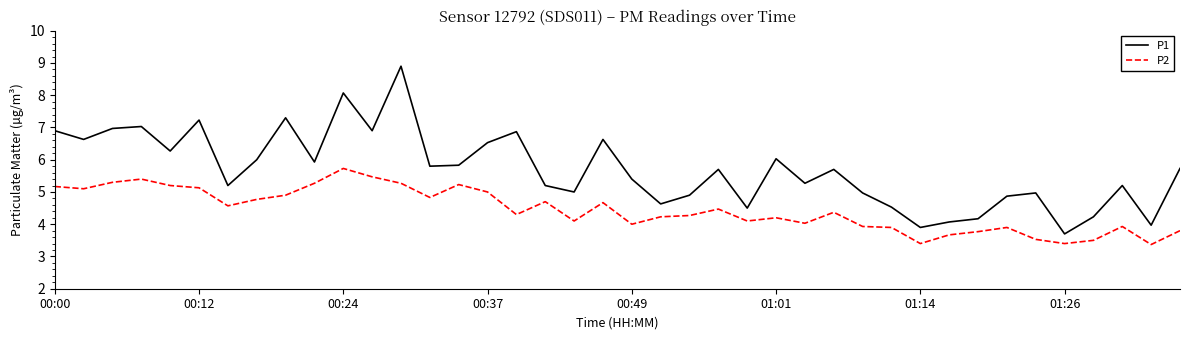

What is the smallest value displayed?

3.4